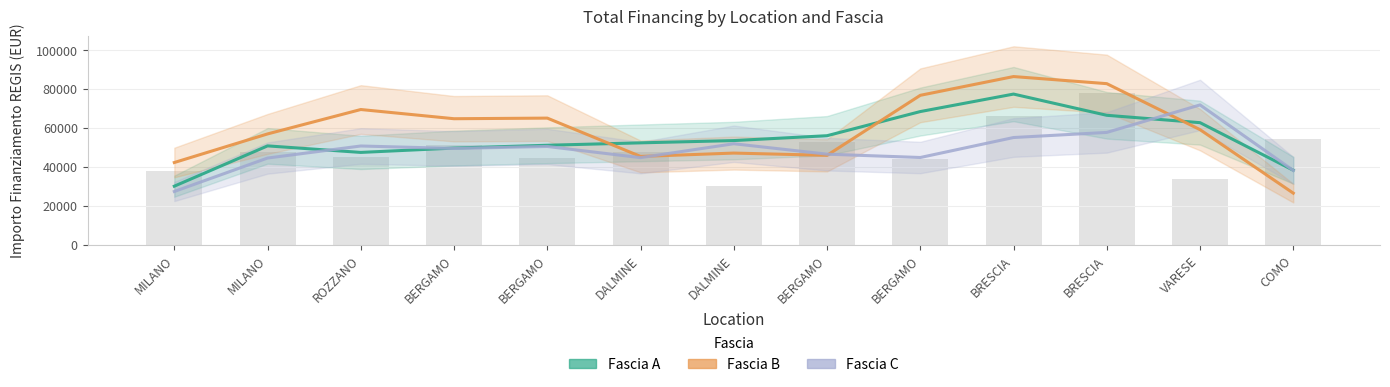

What is the value of the Fascia B bar at the 7th from the left?

45356.4